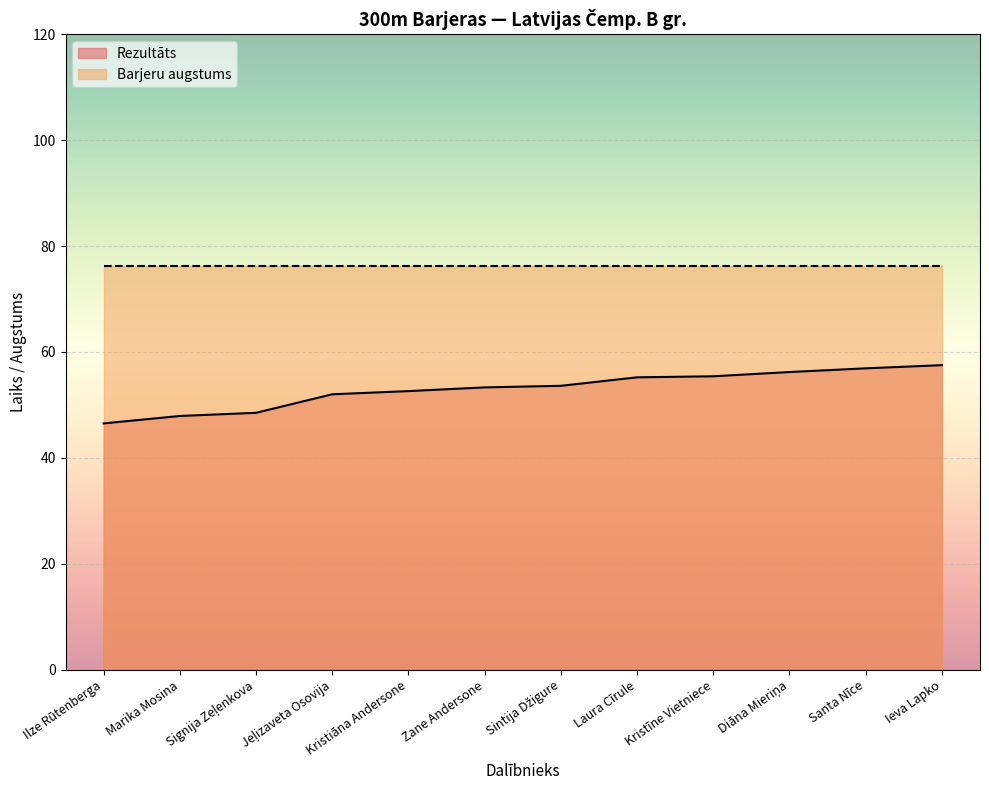

What is the difference between the values at Jeļizaveta Osovija and Ilze Rūtenberga?

5.5